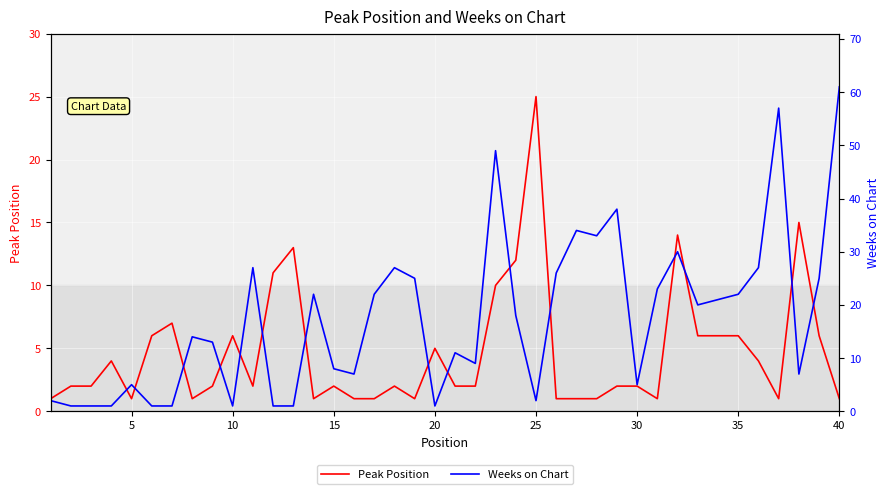

Is this an area chart (filled region under the line)?

No